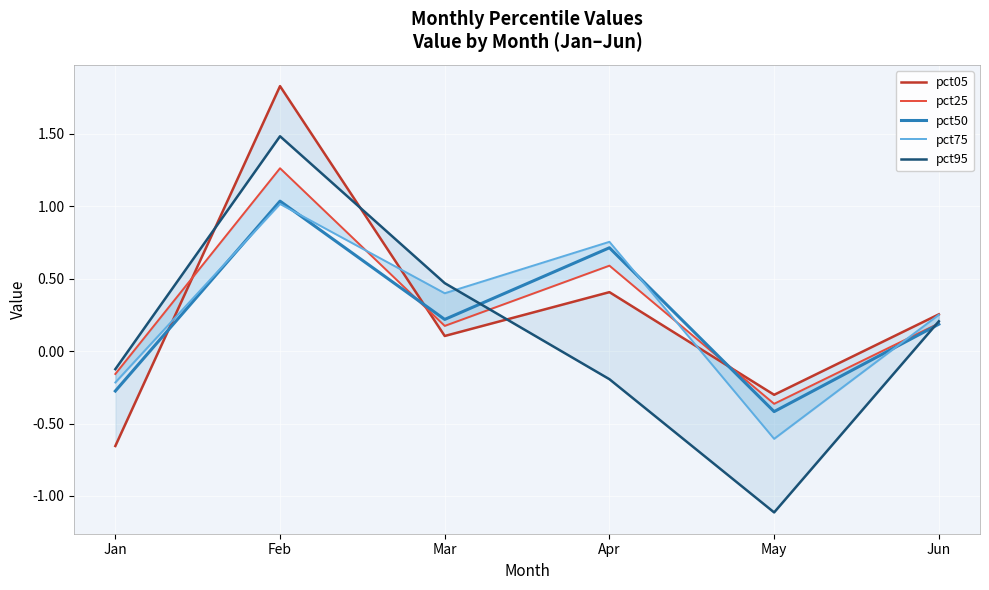

What is the highest value of the pct25 series?

1.3